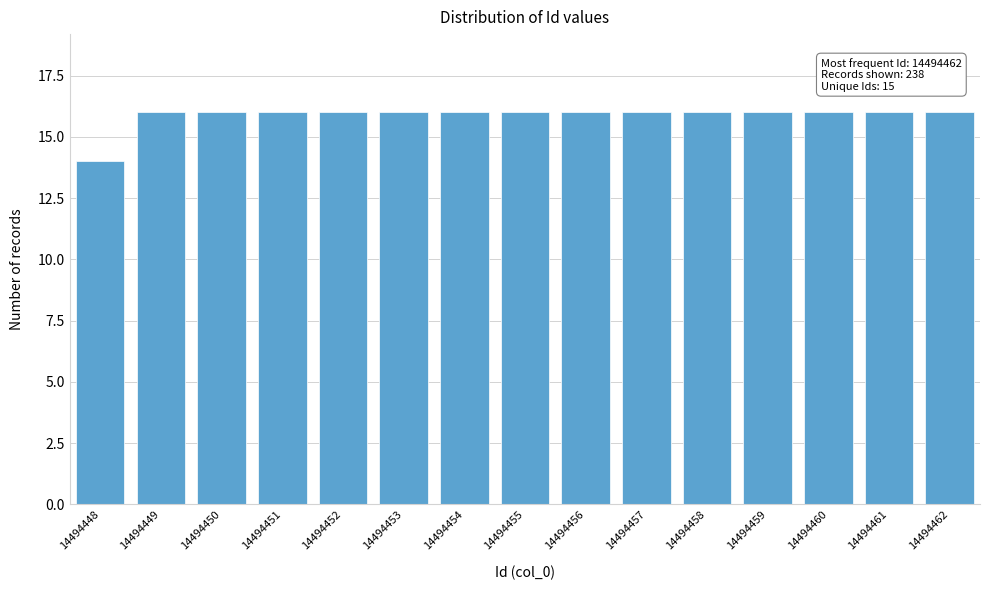

Reading left to right, what are all the values shown in this chart?

14494448=14	14494449=16	14494450=16	14494451=16	14494452=16	14494453=16	14494454=16	14494455=16	14494456=16	14494457=16	14494458=16	14494459=16	14494460=16	14494461=16	14494462=16